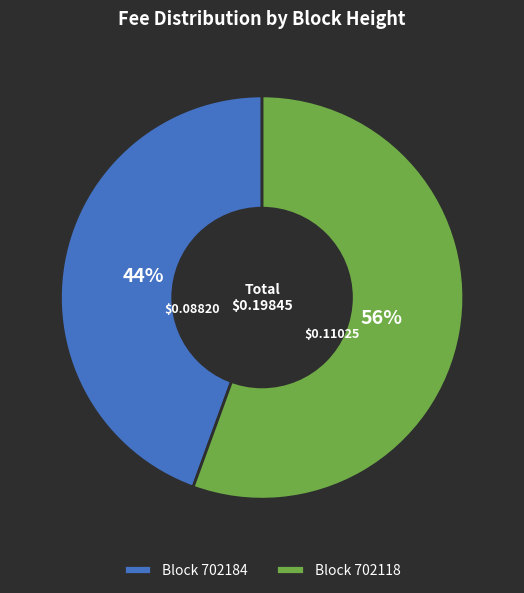

Does Block 702118 represent more than half of the total?

Yes